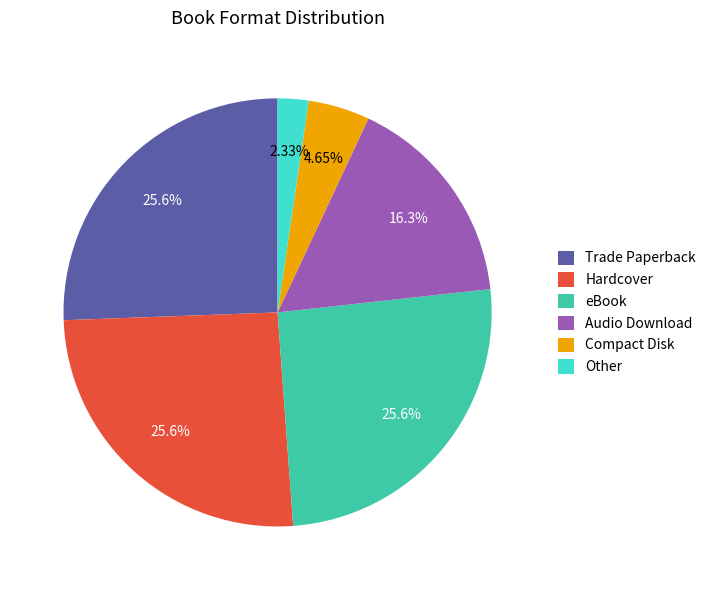

What percentage is the Compact Disk slice, to the nearest percent?

5%